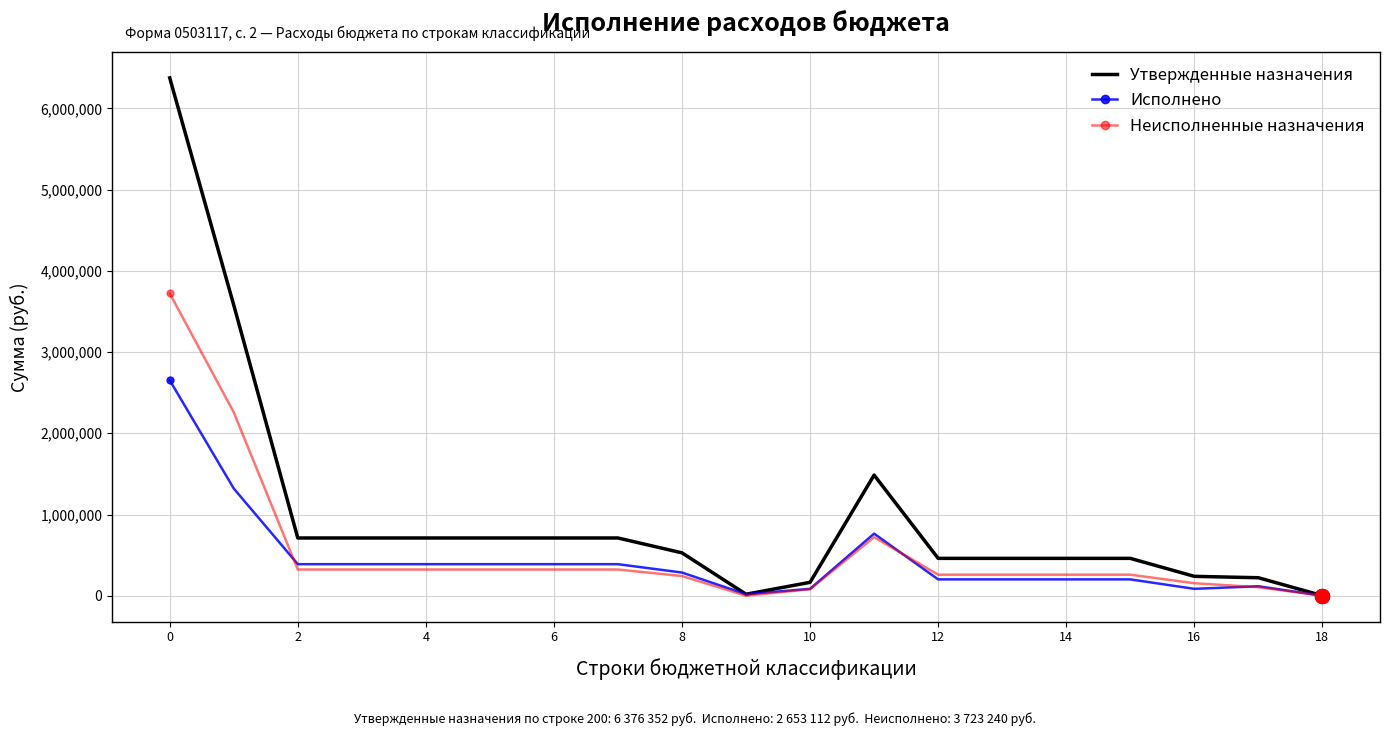

At how many categories does at least one series exceed 5729622?

1